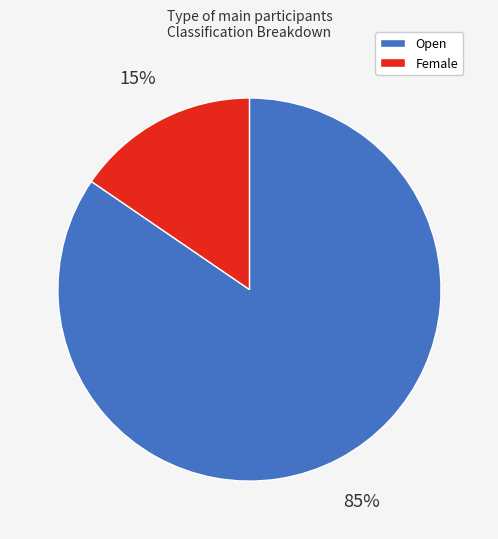

To the nearest percent, what is the average slice percentage?

50%